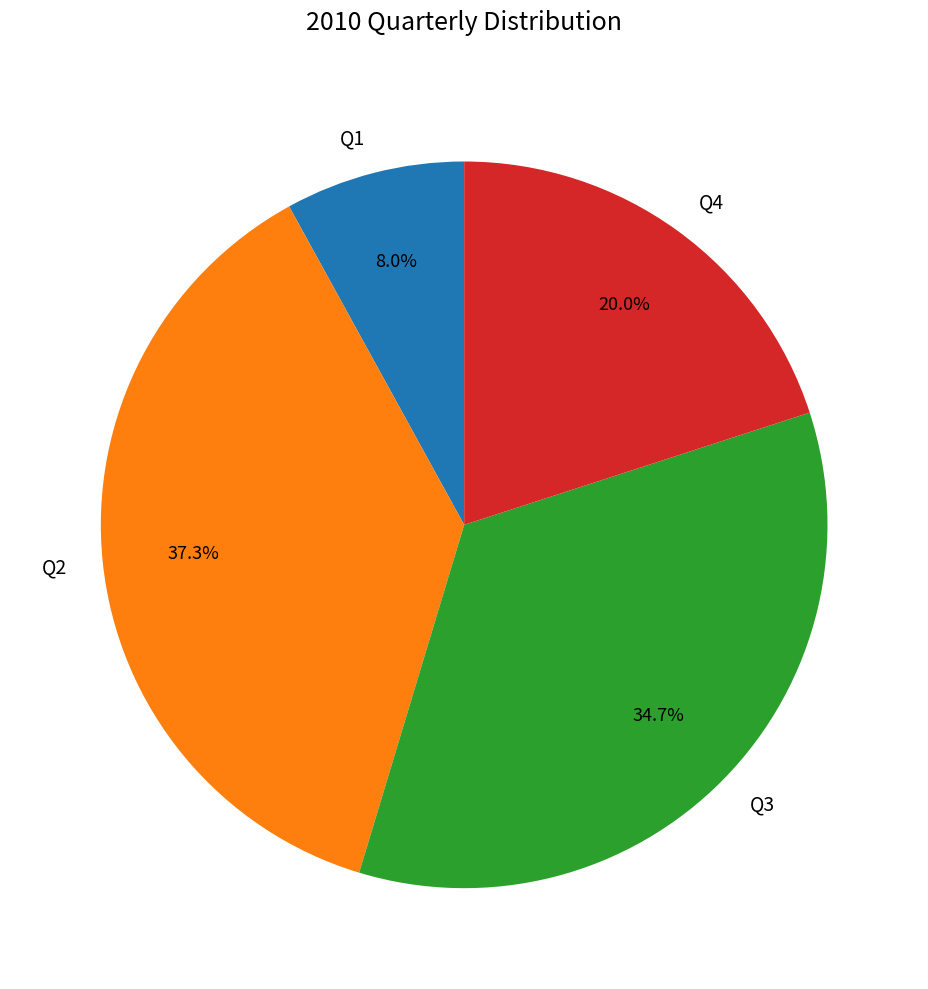

To the nearest percent, what is the combined percentage of Q3 and Q2?

72%